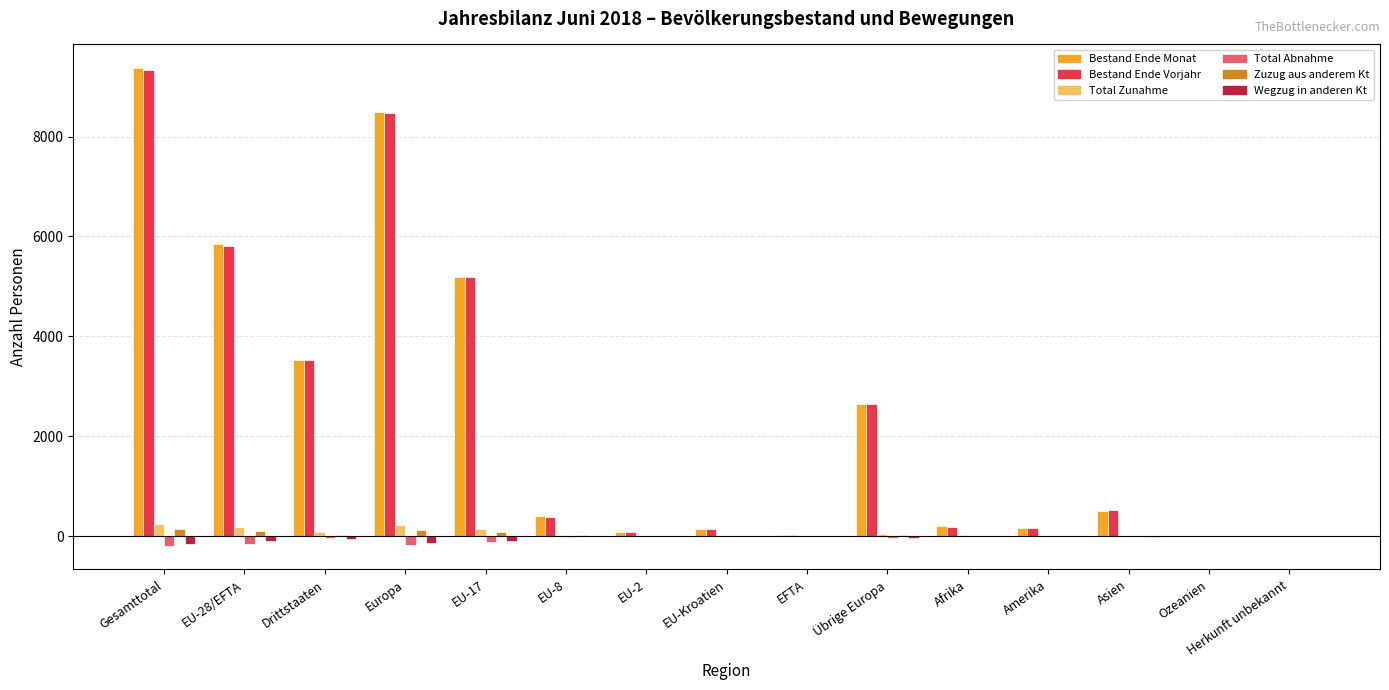

Which category has the highest value in the Bestand Ende Vorjahr series?

Gesamttotal